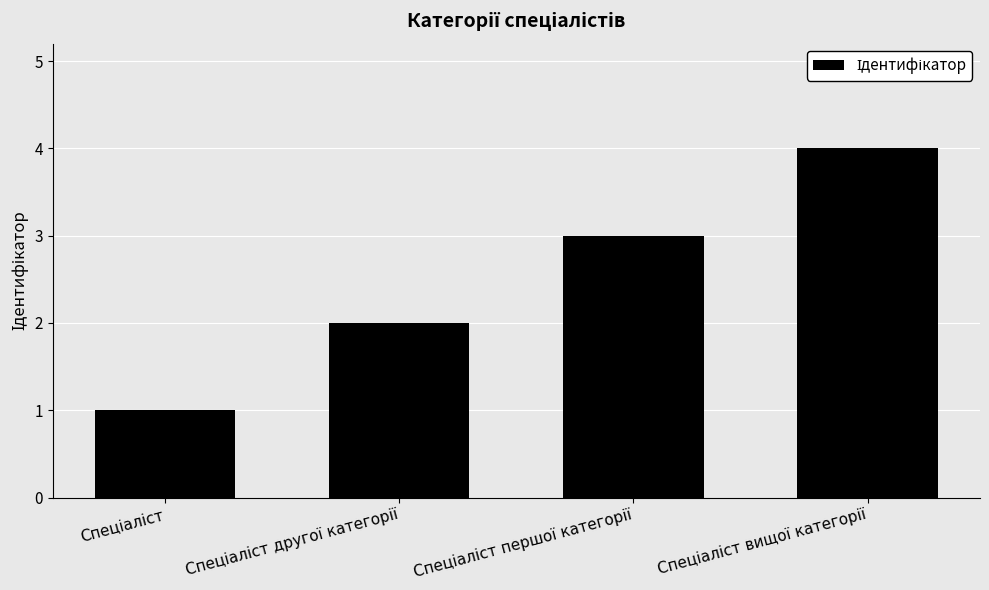

Reading left to right, extract all data points from this chart.

1	2	3	4